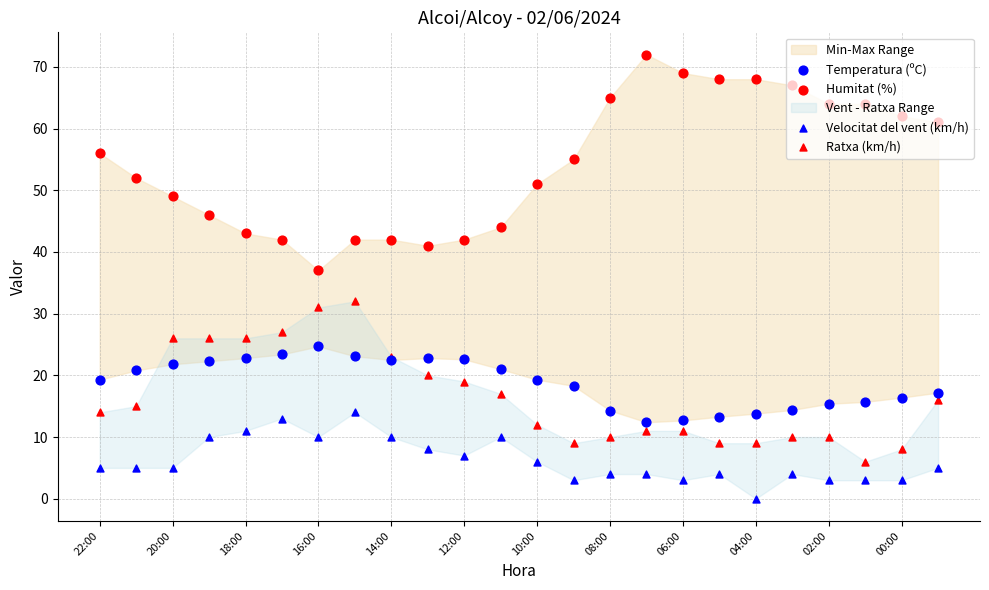

At how many categories does at least one series exceed 20?

24